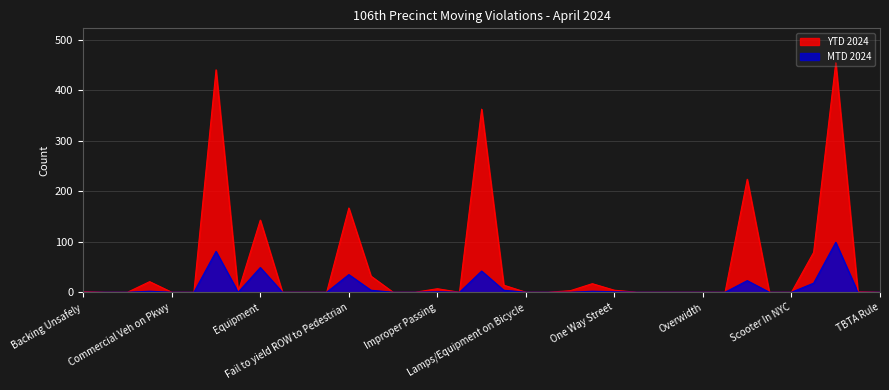

What position from the right is One Way Street?

13